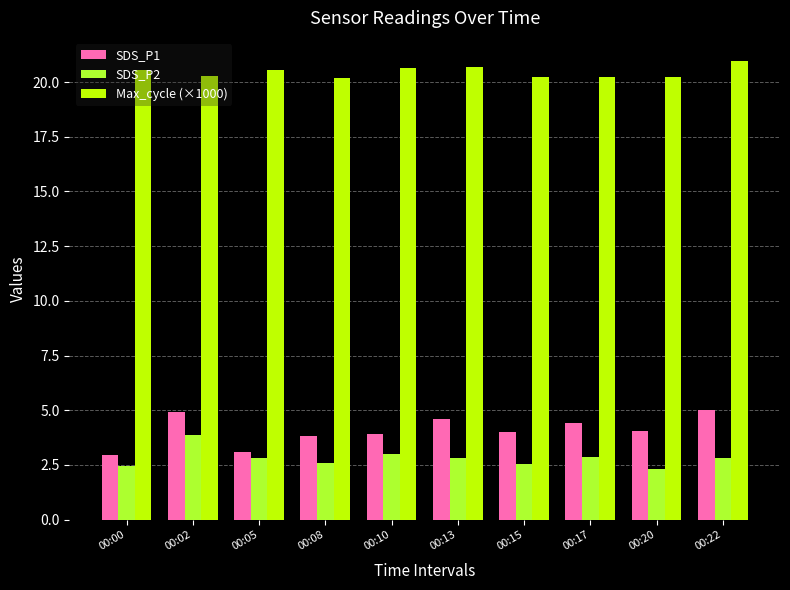

Count the number of data series in this chart.

3